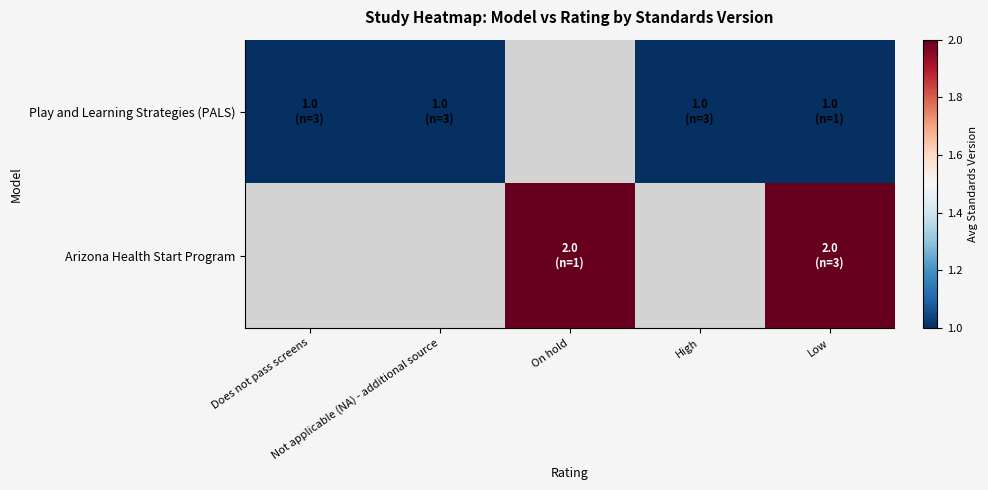

How many series are shown in this chart?

2